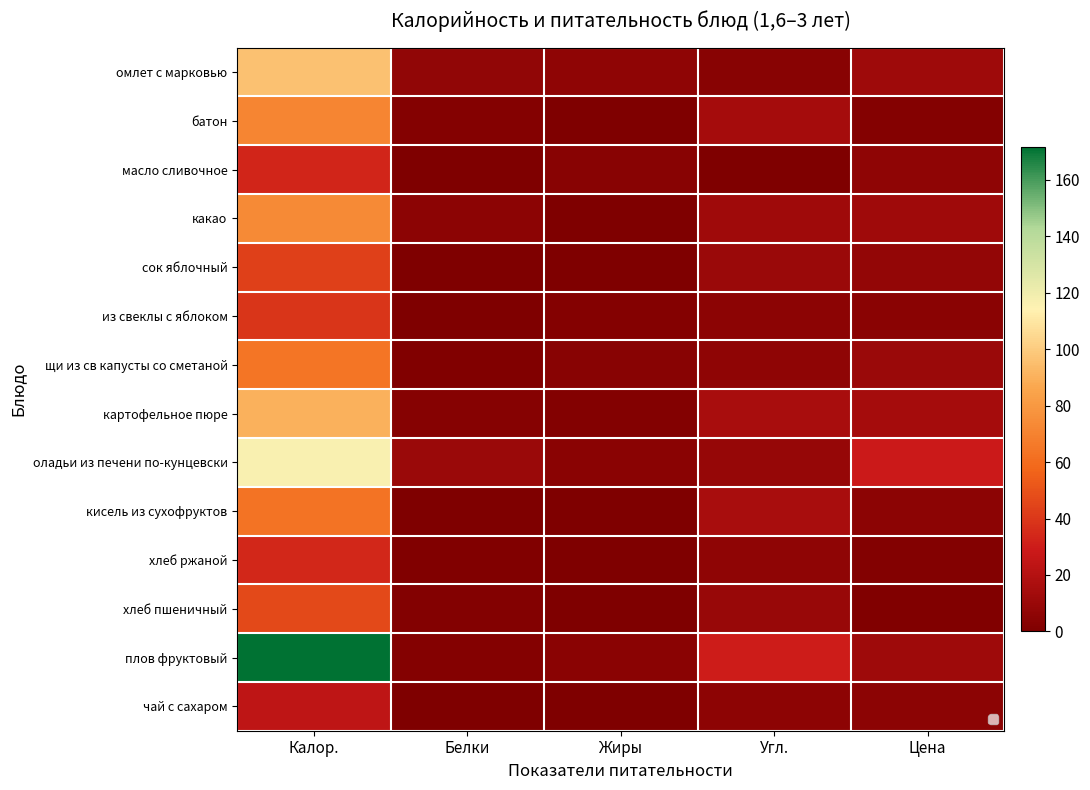

At which category is the sum across all series the highest?

Калор.